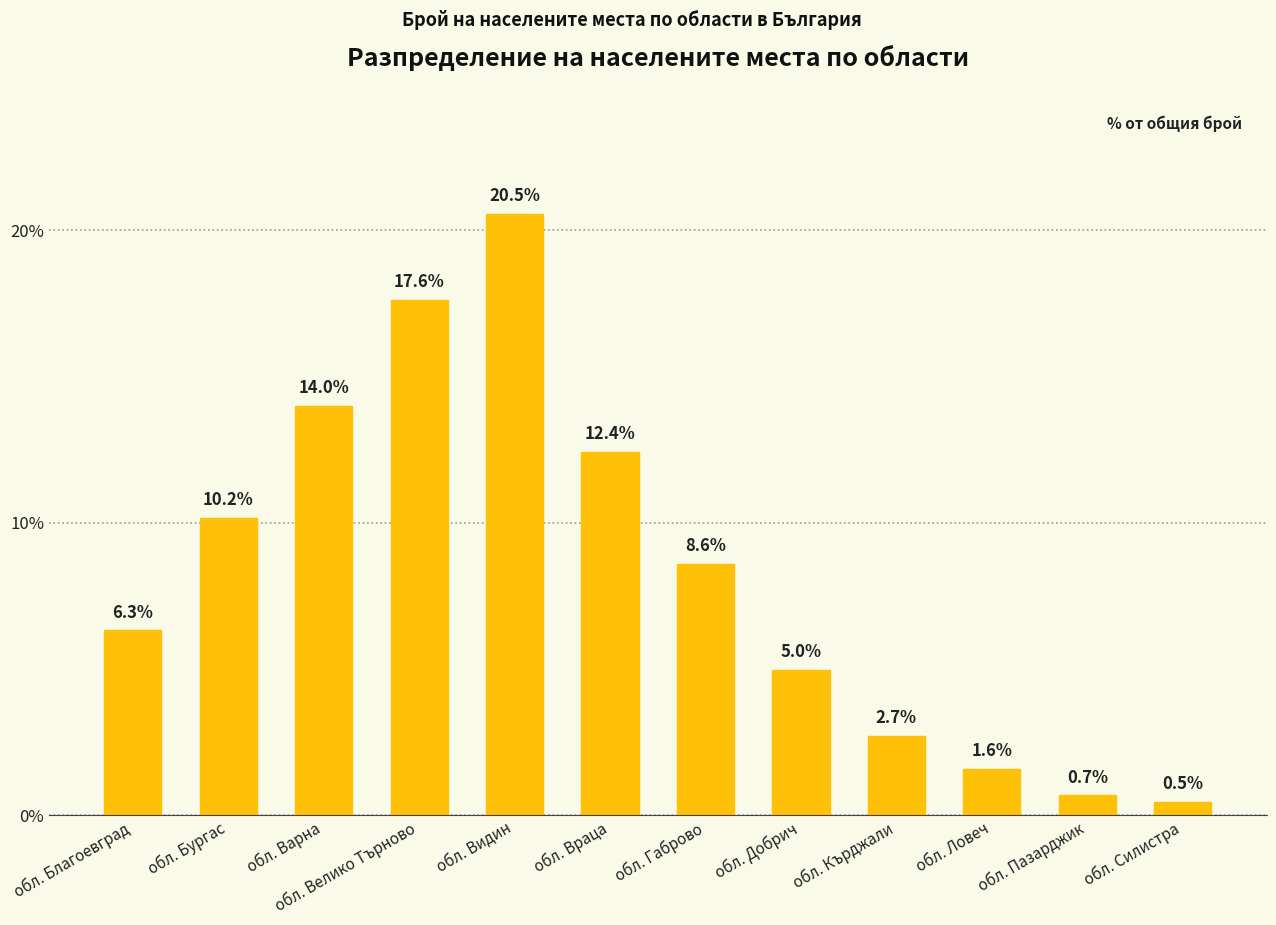

List the labels in order of value, smallest first.

обл. Силистра, обл. Пазарджик, обл. Ловеч, обл. Кърджали, обл. Добрич, обл. Благоевград, обл. Габрово, обл. Бургас, обл. Враца, обл. Варна, обл. Велико Търново, обл. Видин